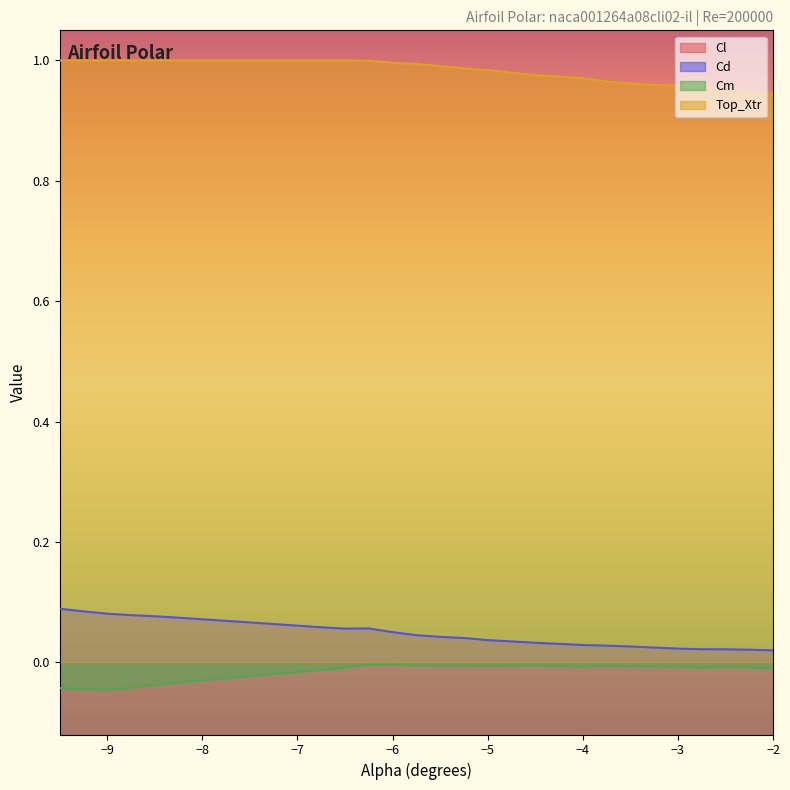

What is the label of the 6th point from the left?

-8.25